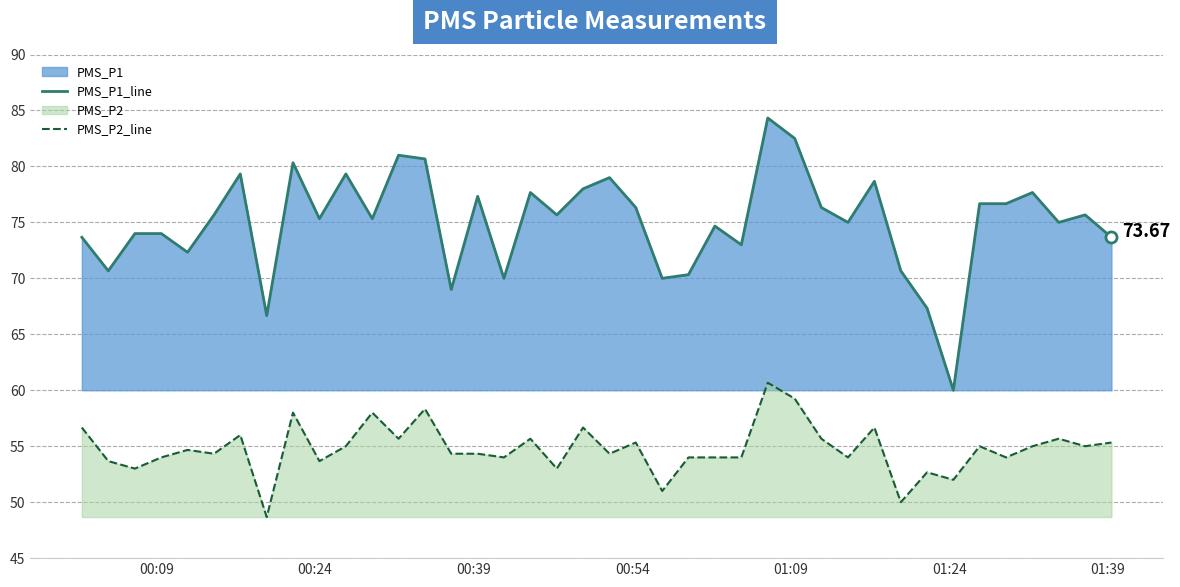

Reading left to right, what are all the values shown in this chart?

PMS_P1_line: 73.7	70.7	74.0	74.0	72.3	75.7	79.3	66.7	80.3	75.3	79.3	75.3	81.0	80.7	69.0	77.3	70.0	77.7	75.7	78.0	79.0	76.3	70.0	70.3	74.7	73.0	84.3	82.5	76.3	75.0	78.7	70.7	67.3	60.0	76.7	76.7	77.7	75.0	75.7	73.7
PMS_P2_line: 56.7	53.7	53.0	54.0	54.7	54.3	56.0	48.7	58.0	53.7	55.0	58.0	55.7	58.3	54.3	54.3	54.0	55.7	53.0	56.7	54.3	55.3	51.0	54.0	54.0	54.0	60.7	59.2	55.7	54.0	56.7	50.0	52.7	52.0	55.0	54.0	55.0	55.7	55.0	55.3